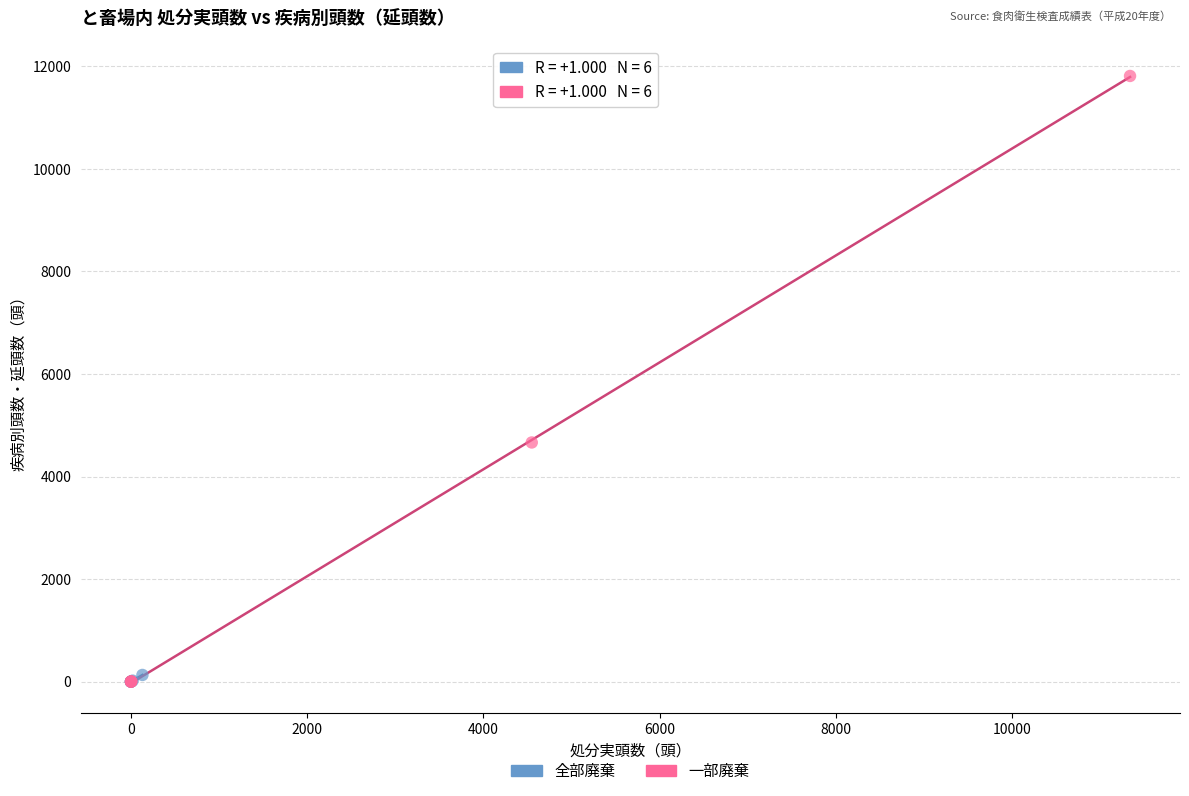

Which series reaches the maximum Y coordinate?

一部廃棄